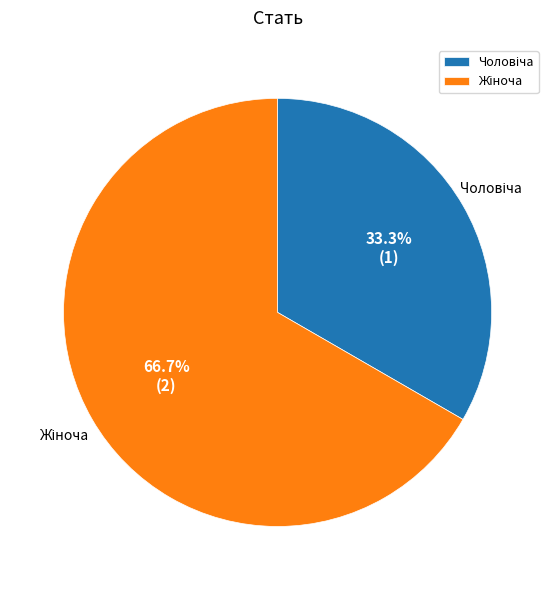

How many slices are in this pie chart?

2